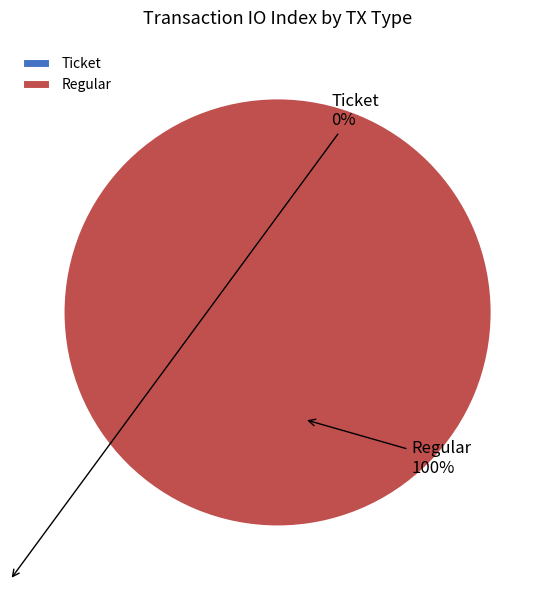

Rank the categories by value from highest to lowest.

Regular (io_index=38), Ticket (io_index=0)